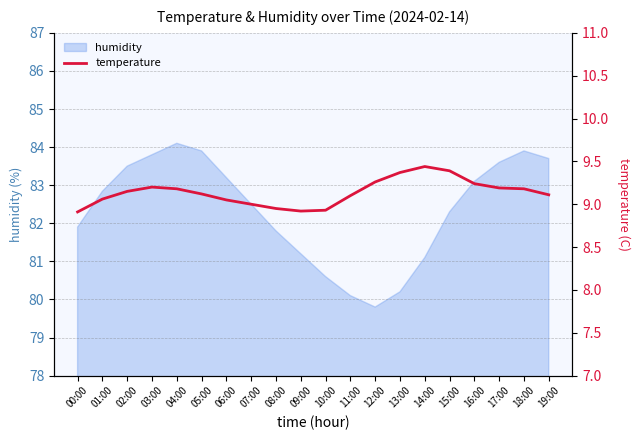

Reading left to right, what are all the values shown in this chart?

00:00=8.9	01:00=9.1	02:00=9.2	03:00=9.2	04:00=9.2	05:00=9.1	06:00=9.1	07:00=9.0	08:00=8.9	09:00=8.9	10:00=8.9	11:00=9.1	12:00=9.3	13:00=9.4	14:00=9.4	15:00=9.4	16:00=9.2	17:00=9.2	18:00=9.2	19:00=9.1